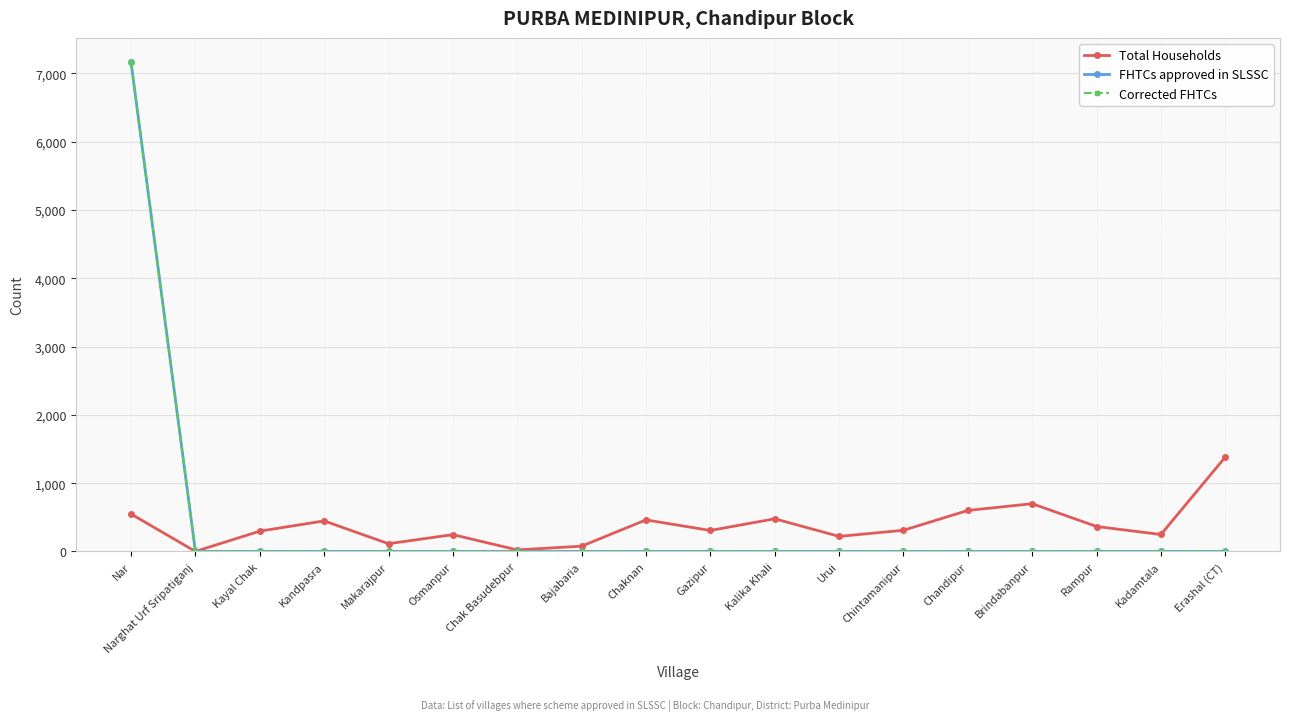

True or false: Corrected FHTCs and Total Households cross at least once.

False